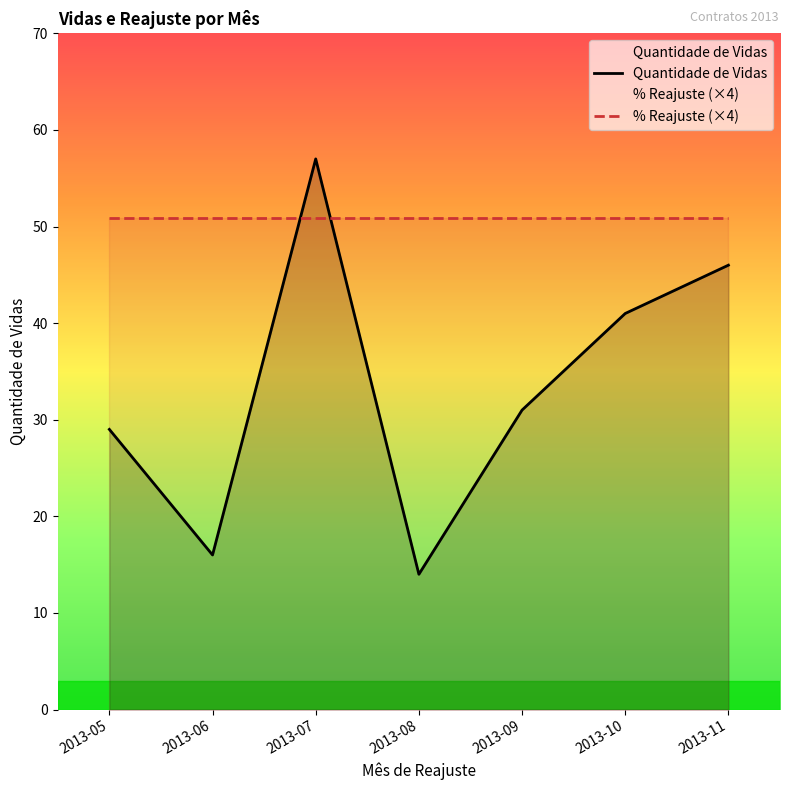

List the series in order of their overall mean, lowest first.

Quantidade de Vidas, % Reajuste (×4)